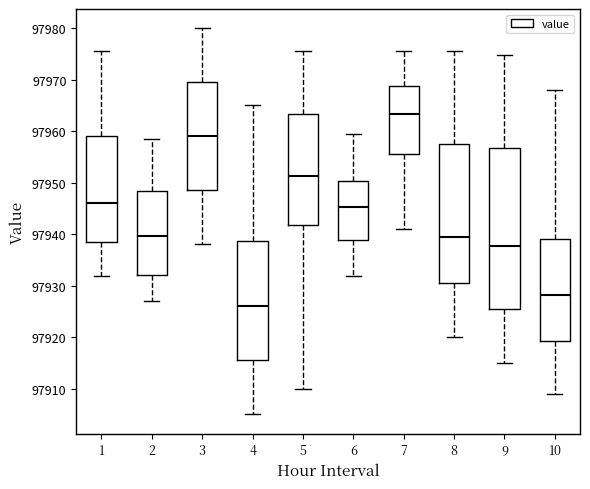

Which box is the tallest, from its lower edge to its upper edge?

9